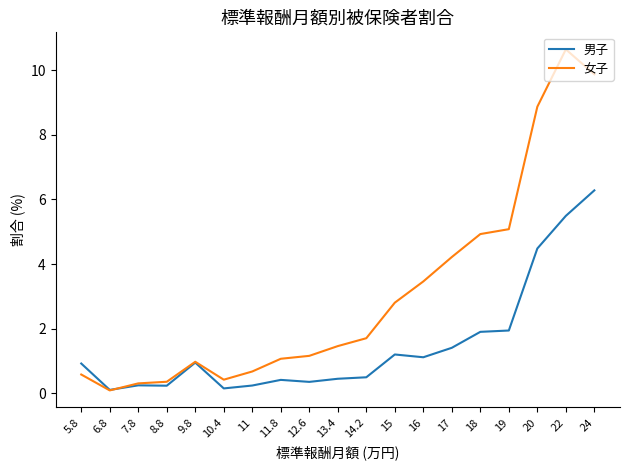

Is it true that 男子 equals 1.1 at 18?

False